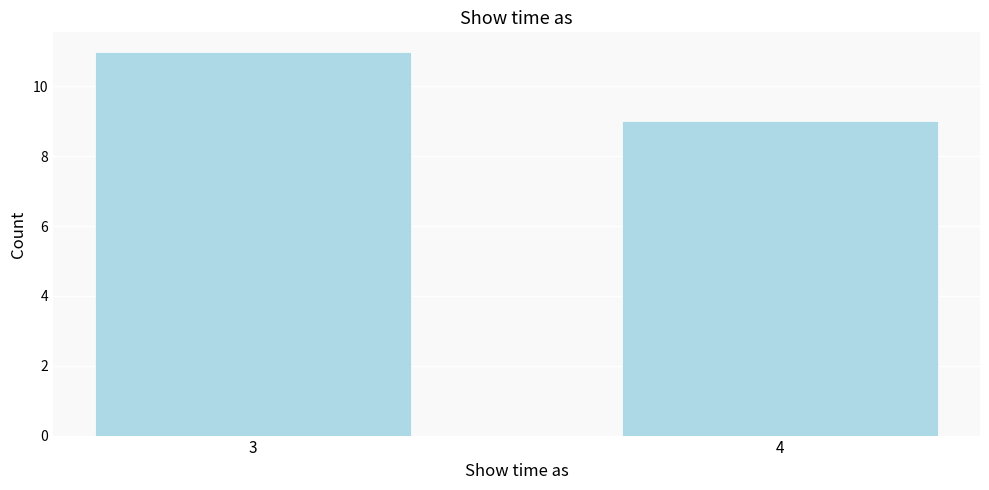

Reading left to right, transcribe all the data shown in this chart.

11	9